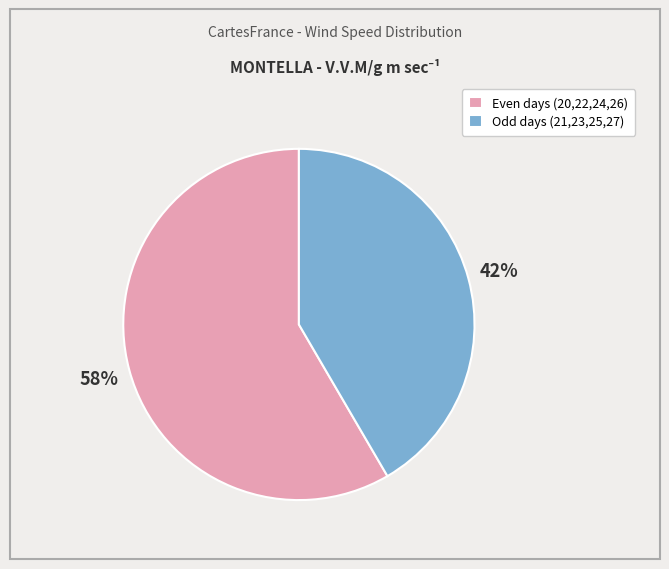

Combined, do Even days (20,22,24,26) and Odd days (21,23,25,27) account for over 50%?

Yes